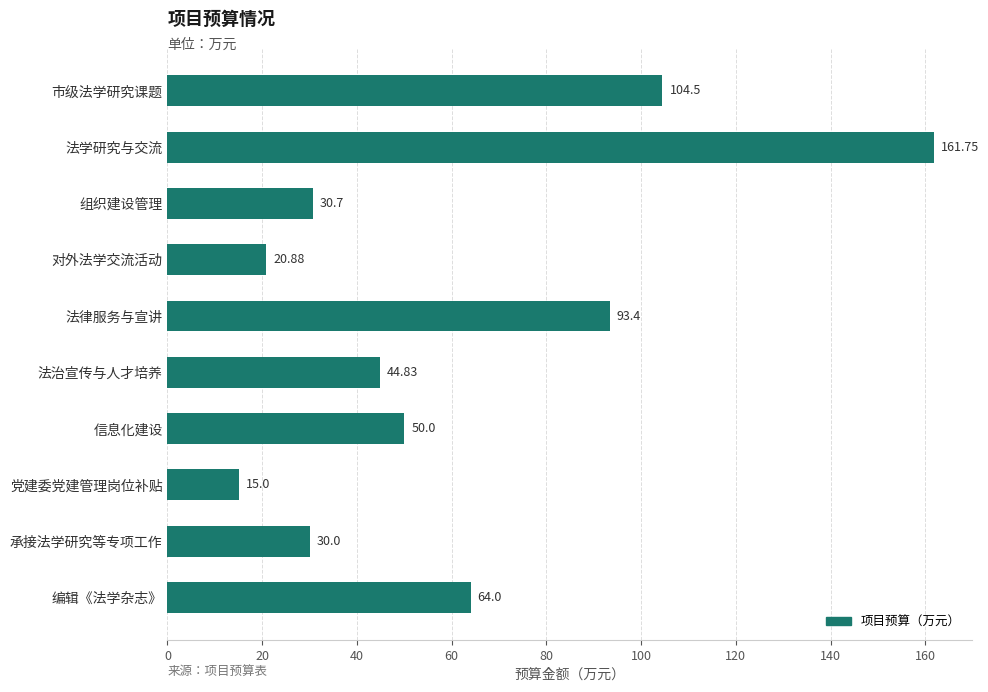

How many data points does each series have?

10